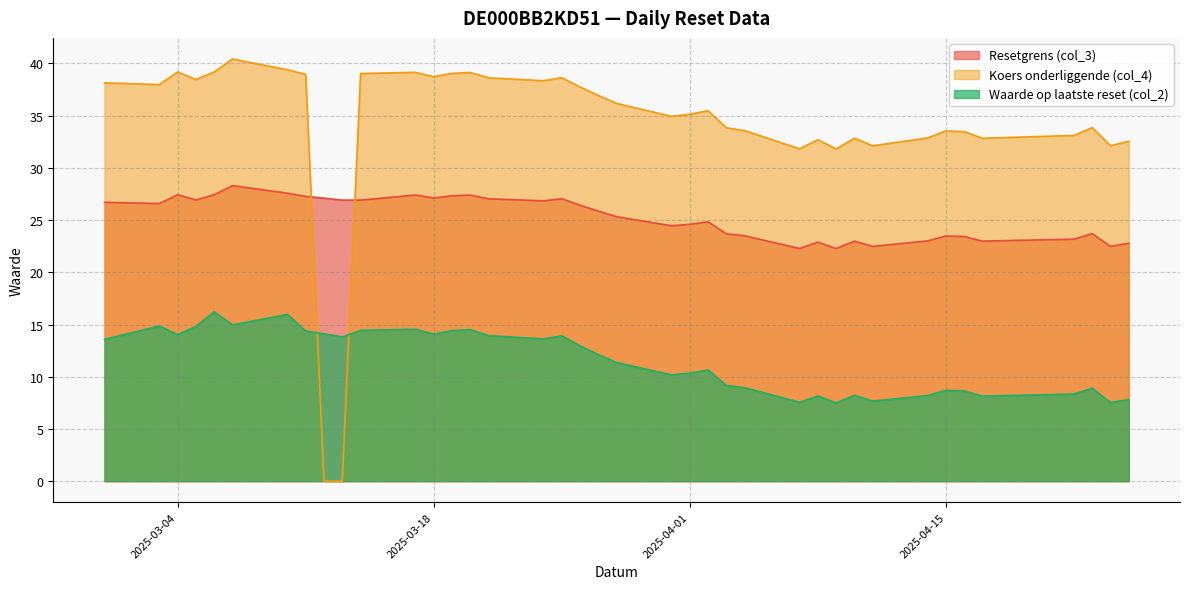

After their last crossing, which series has the higher values: Koers onderliggende (col_4) or Resetgrens (col_3)?

Koers onderliggende (col_4)